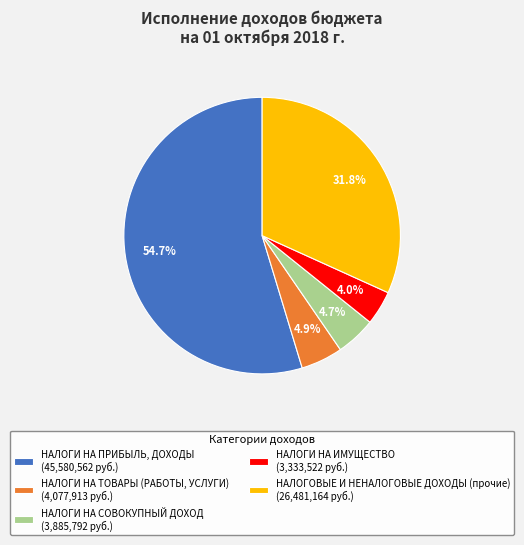

How many slices are in this pie chart?

5